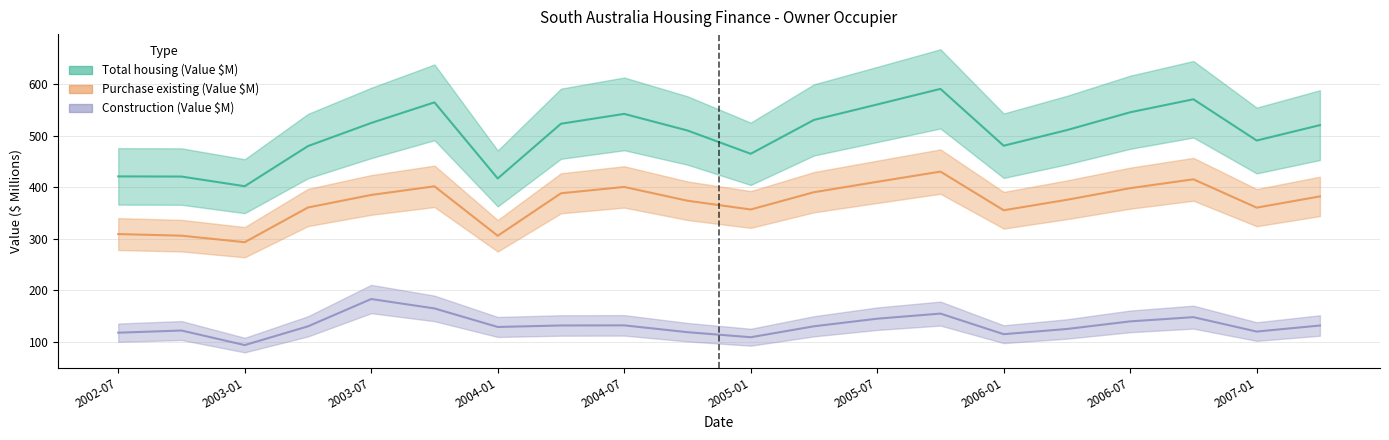

At which label is Purchase Existing (Value $M) closest to 361?

2003-04